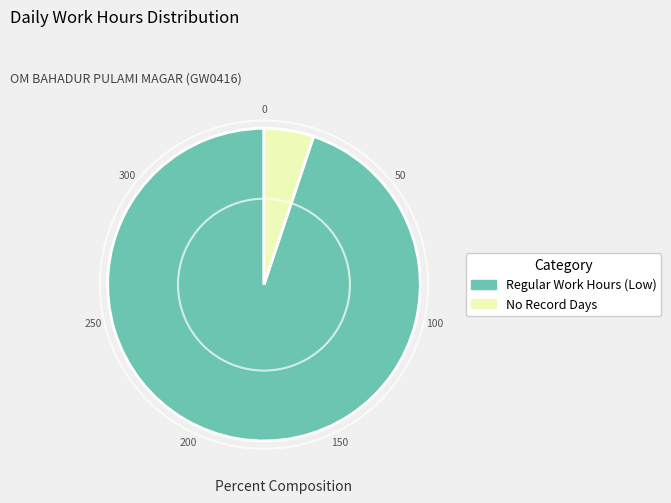

Is there any slice that represents more than half of the pie?

Yes